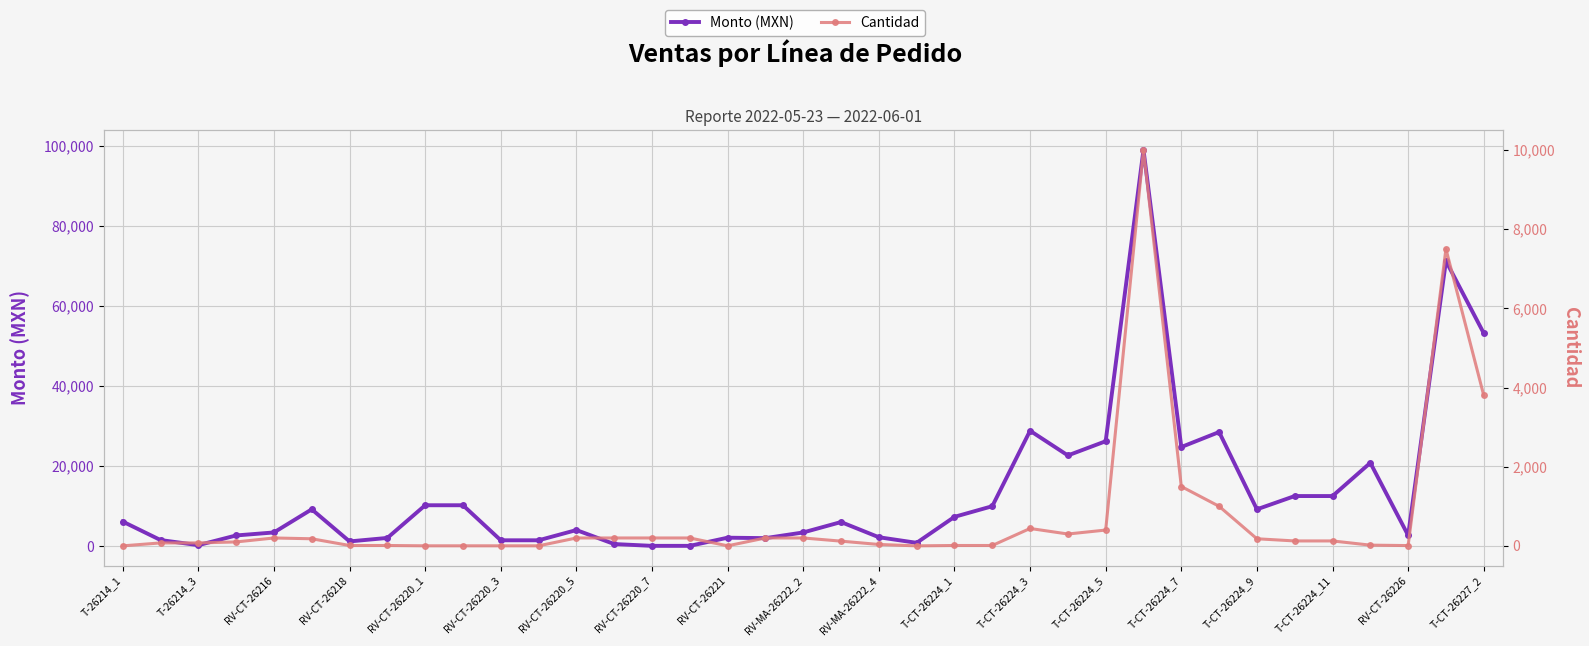

How many values in the Monto (MXN) series are below 6000?

18